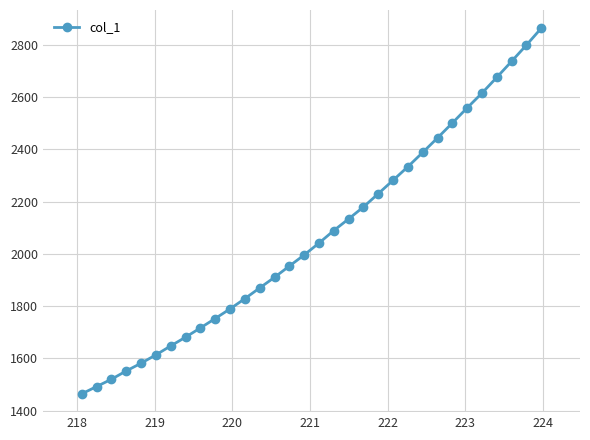

What is the sum of all values?

66232.8